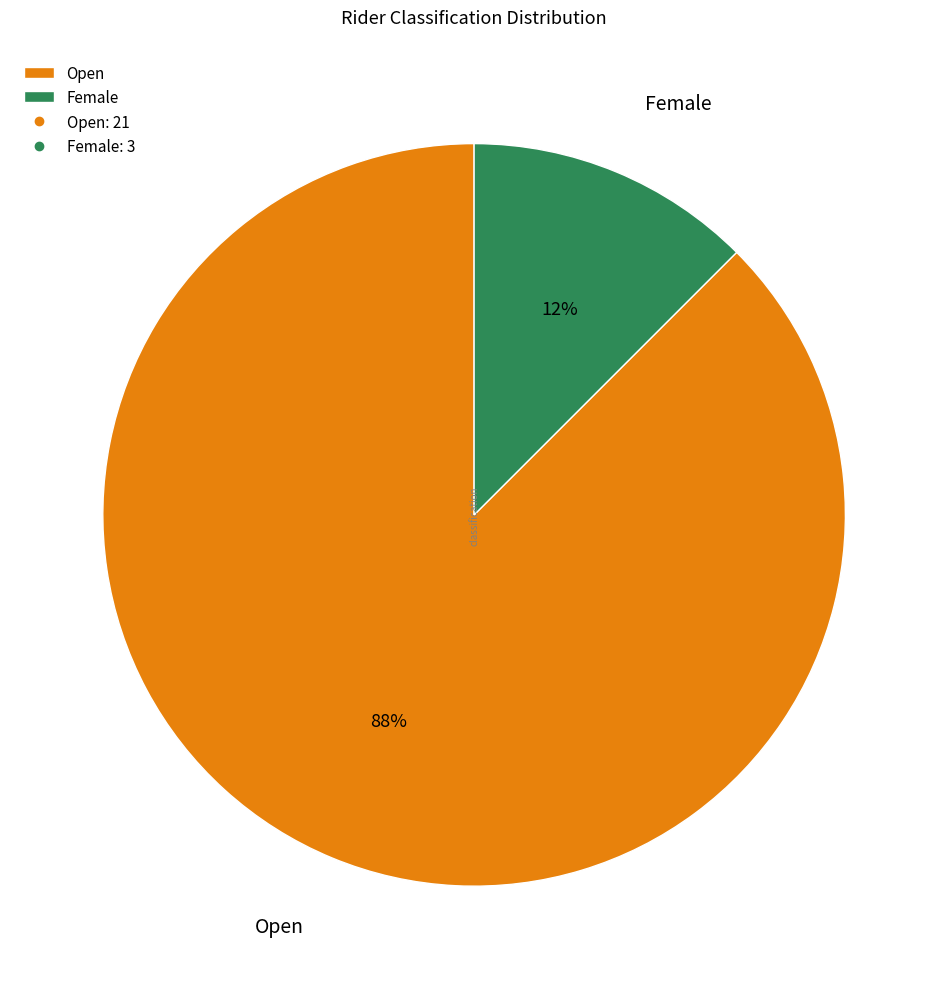

Which has a higher value, Open or Female?

Open